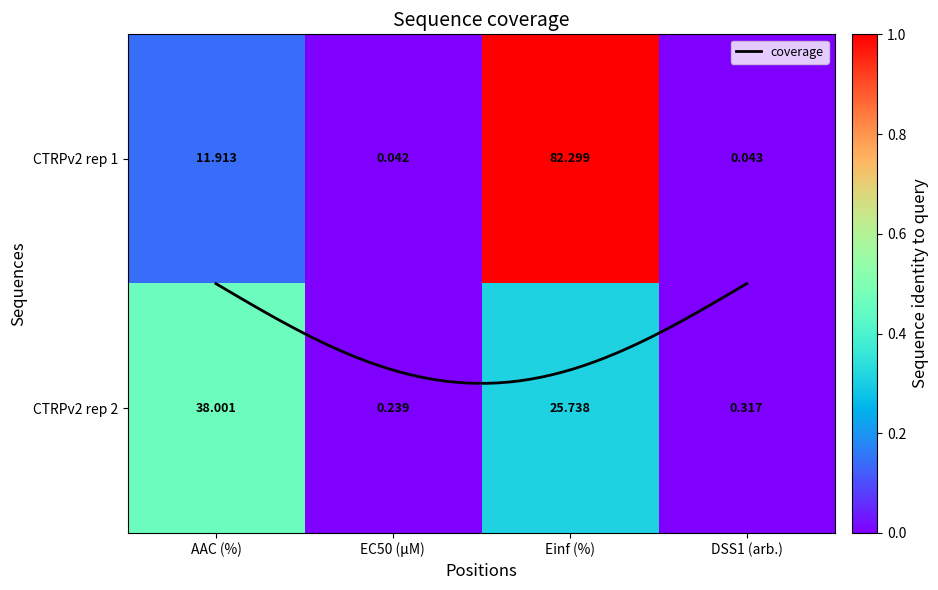

Which category has the highest value in the CTRPv2 rep 1 series?

Einf (%)